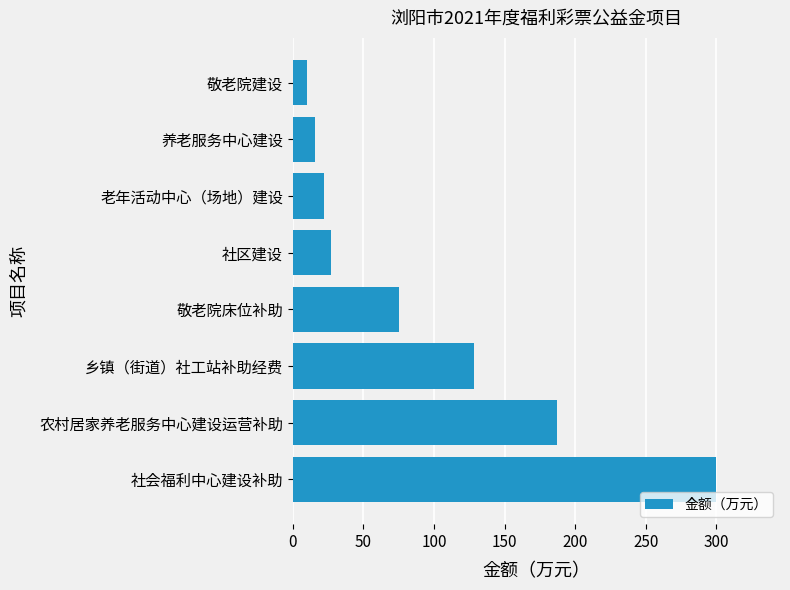

Reading bottom to top, transcribe all the data shown in this chart.

社会福利中心建设补助=300	农村居家养老服务中心建设运营补助=187	乡镇（街道）社工站补助经费=128	敬老院床位补助=75	社区建设=27	老年活动中心（场地）建设=22	养老服务中心建设=16	敬老院建设=10